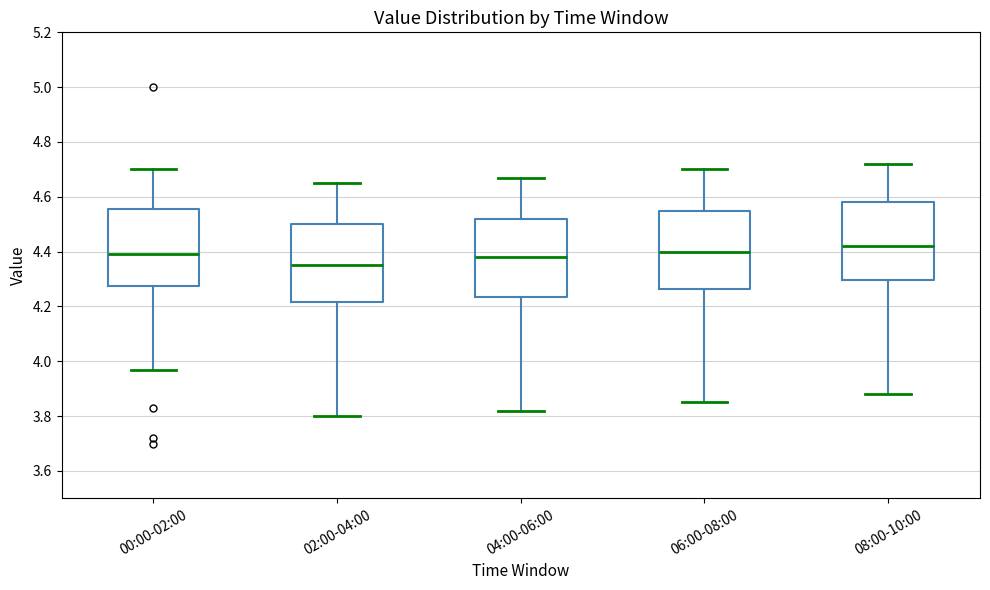

Reading left to right, read every box against the y-axis: the position of its median line, the range the box covers, and the ends of its whiskers. The values are not printed on the chart, so give them approximately, as read against the axis.

00:00-02:00: median 4.40, box 4.28 to 4.56, whiskers 3.98 to 4.70
02:00-04:00: median 4.36, box 4.22 to 4.50, whiskers 3.80 to 4.66
04:00-06:00: median 4.38, box 4.24 to 4.52, whiskers 3.82 to 4.68
06:00-08:00: median 4.40, box 4.26 to 4.56, whiskers 3.86 to 4.70
08:00-10:00: median 4.42, box 4.30 to 4.58, whiskers 3.88 to 4.72